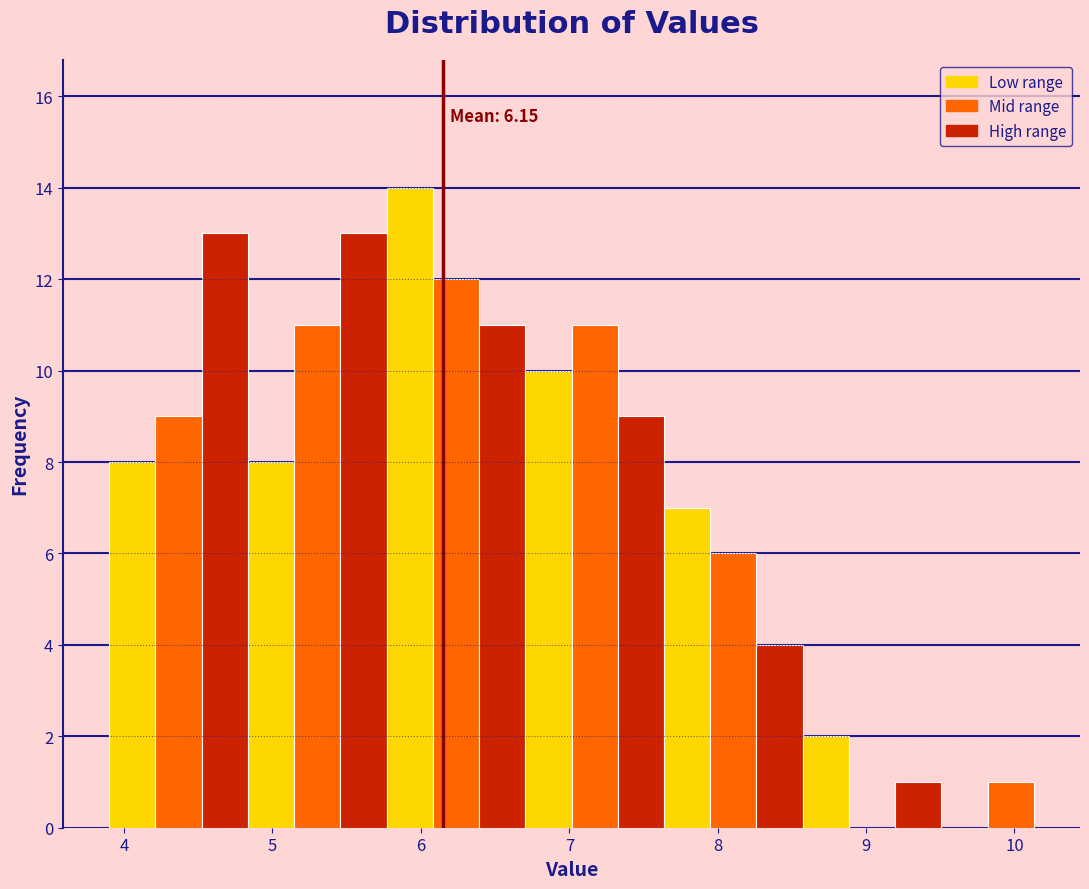

Read against the x-axis, roughly where is the centre of the tallest bar?

5.9